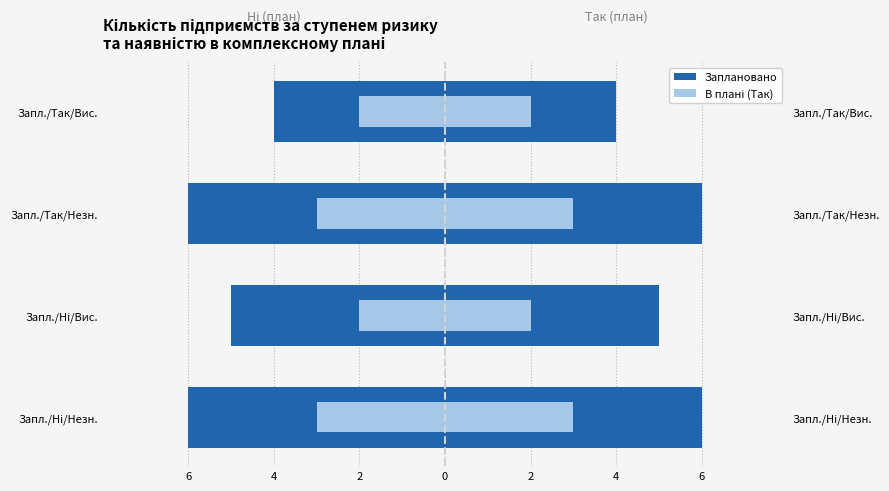

The Заплановано series shows -10 at Запл./Ні/Незн.. True or false?

False